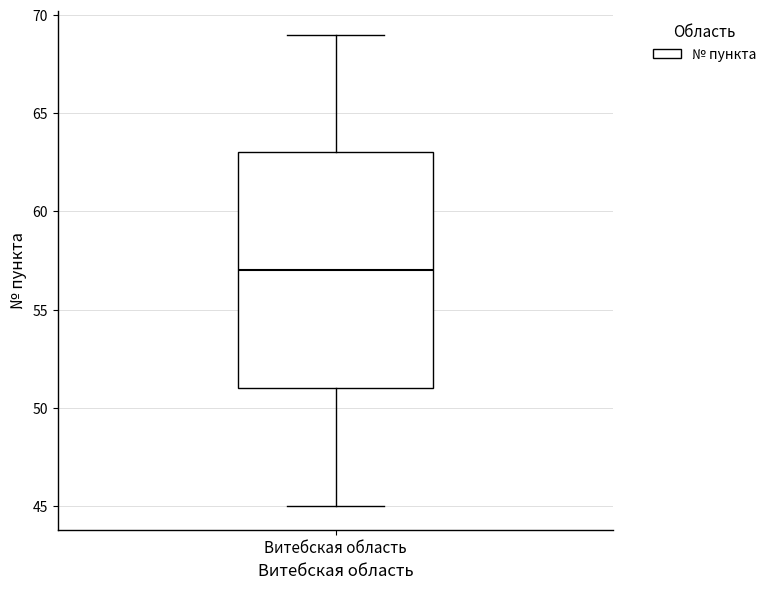

Where does the median line of the box for Витебская область sit on the y-axis? The values are not printed on the chart, so give them approximately, as read against the axis.

57